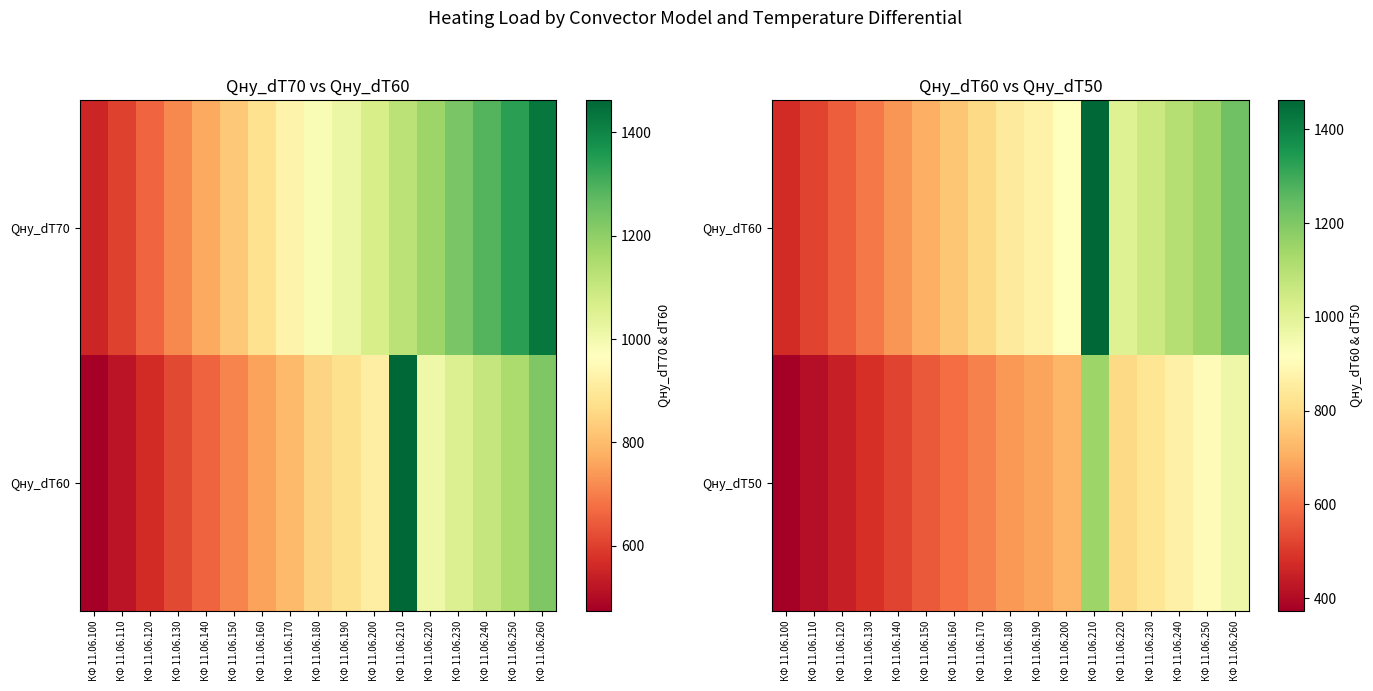

Which category has the highest value across all series?

КФ 11.06.210